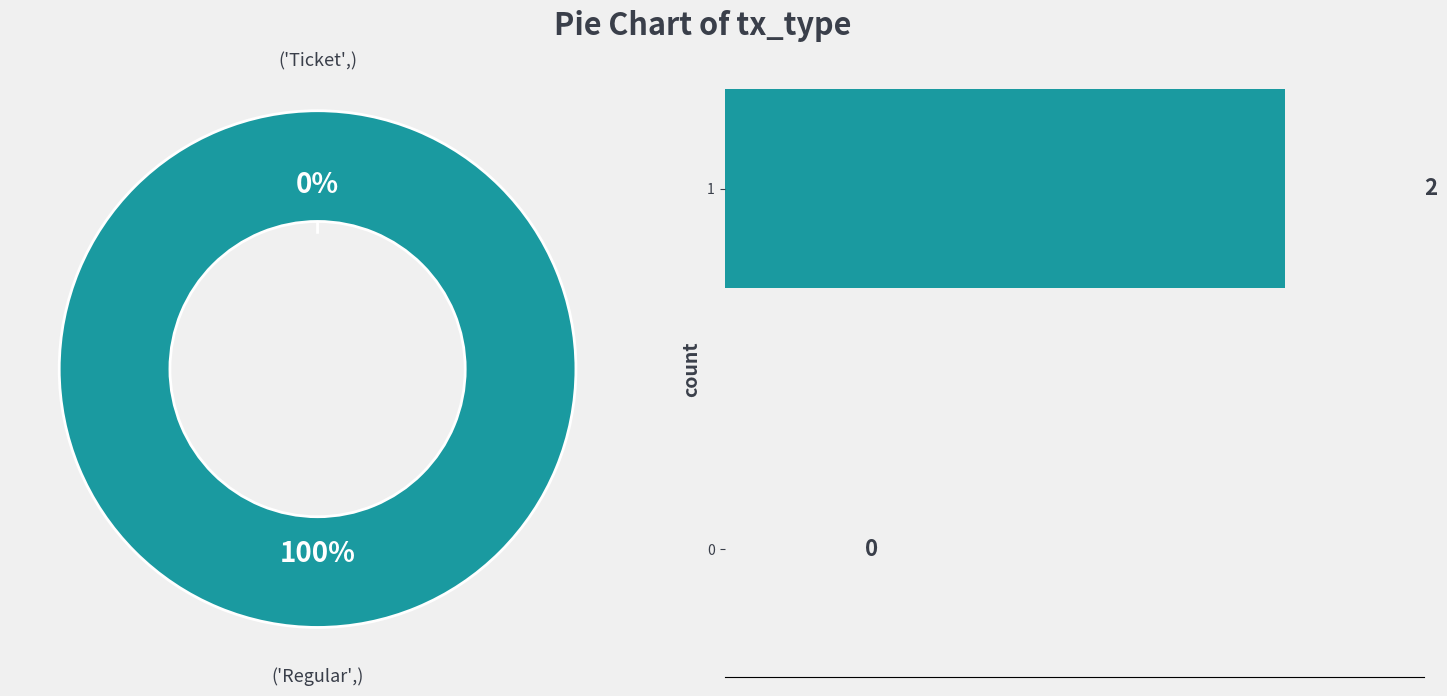

Combined, what portion of the pie is 0 and 1?

100.0%